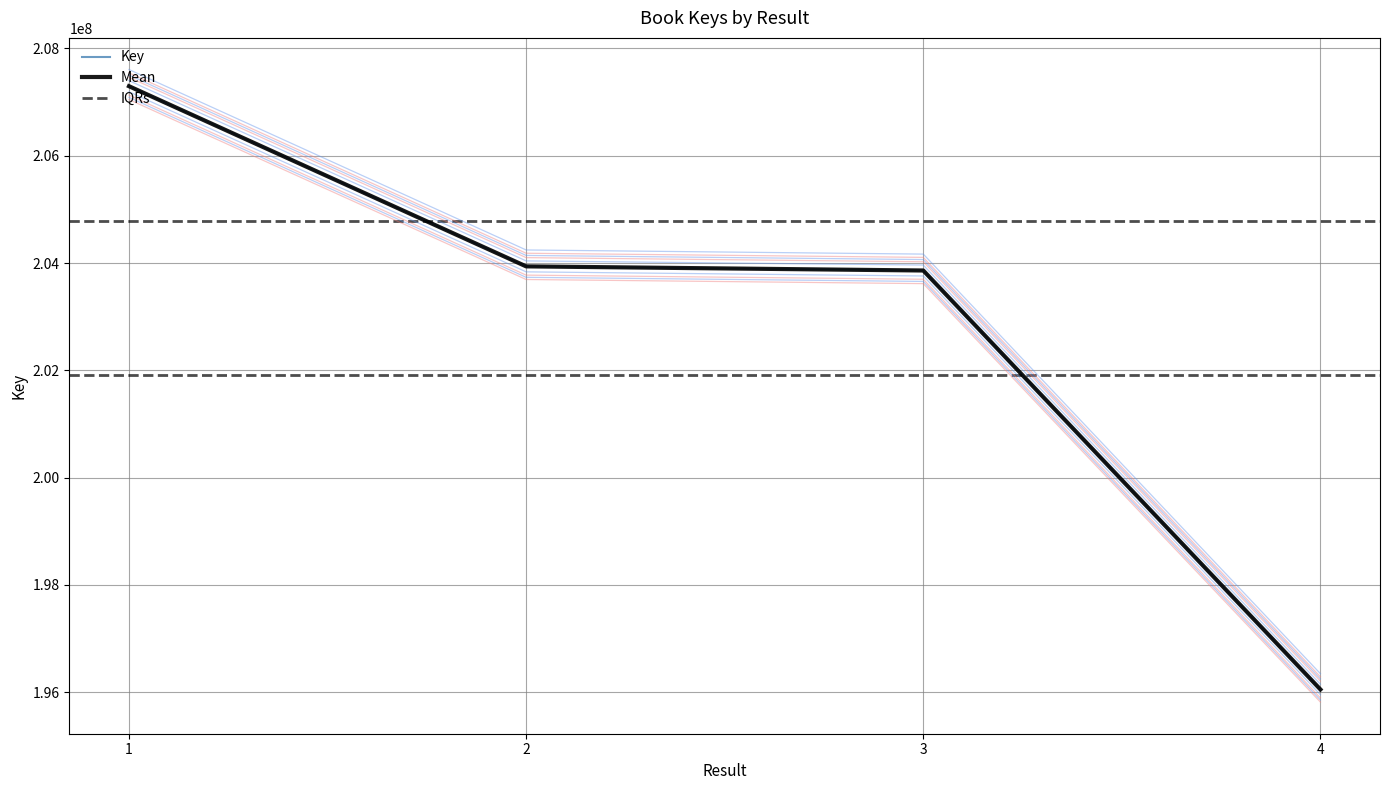

Reading left to right, list all the values displayed in this chart.

1=207088937.8	2=203733829.2	3=203656999.1	4=195855227.7